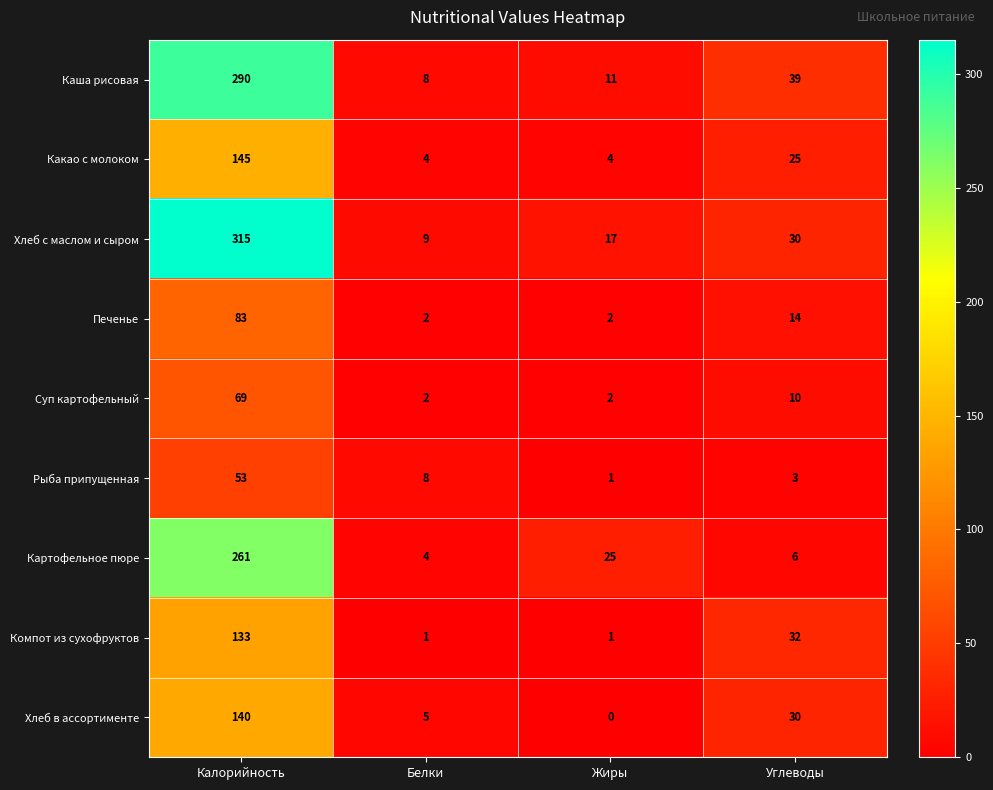

Is it true that Хлеб в ассортименте equals 30 at Углеводы?

True